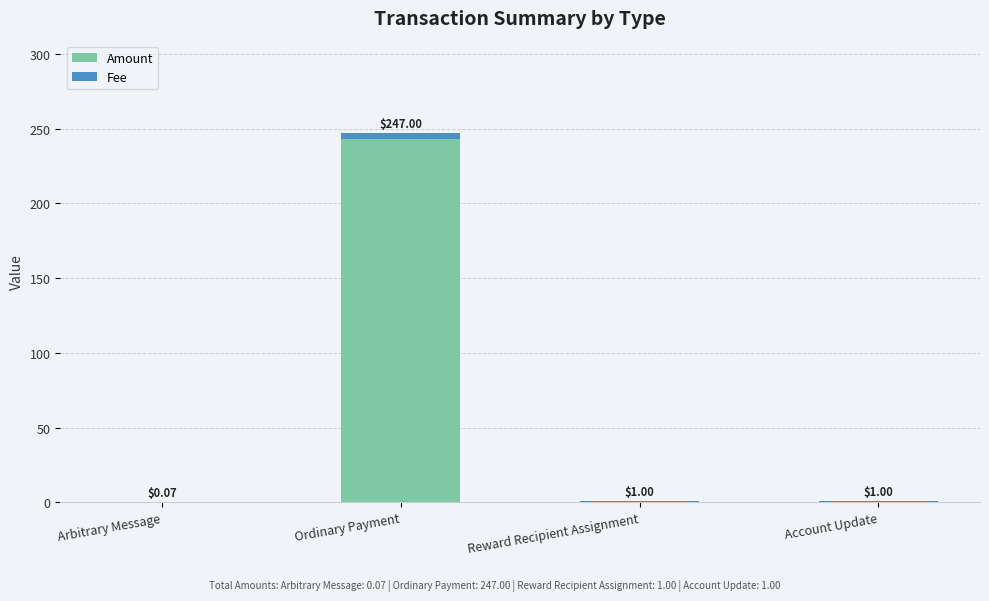

At which label does Amount reach its peak?

Ordinary Payment